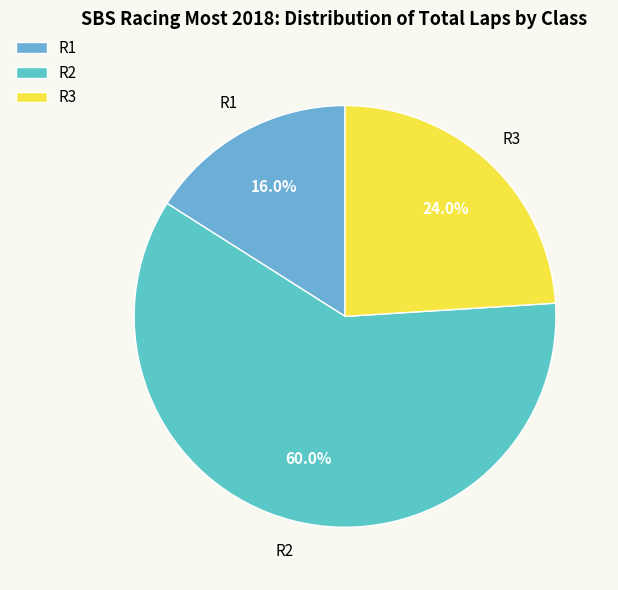

Which category has the biggest portion of the pie?

R2